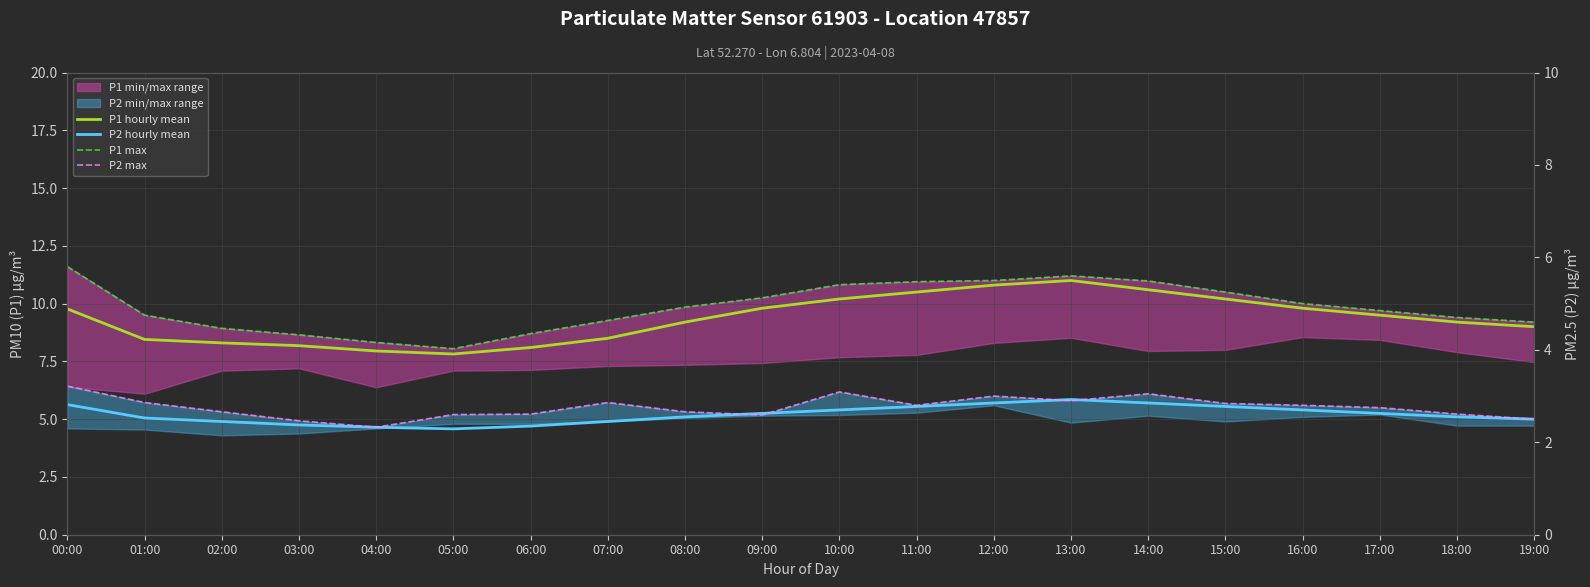

Reading right to left, list all the values displayed in this chart.

P1 hourly mean: 19:00=9.0	18:00=9.2	17:00=9.5	16:00=9.8	15:00=10.2	14:00=10.6	13:00=11.0	12:00=10.8	11:00=10.5	10:00=10.2	09:00=9.8	08:00=9.2	07:00=8.5	06:00=8.1	05:00=7.8	04:00=8.0	03:00=8.2	02:00=8.3	01:00=8.4	00:00=9.8
P2 hourly mean: 19:00=5.0	18:00=5.1	17:00=5.2	16:00=5.4	15:00=5.5	14:00=5.7	13:00=5.8	12:00=5.7	11:00=5.5	10:00=5.4	09:00=5.2	08:00=5.1	07:00=4.9	06:00=4.7	05:00=4.6	04:00=4.7	03:00=4.8	02:00=4.9	01:00=5.0	00:00=5.6
P1 max: 19:00=9.2	18:00=9.4	17:00=9.7	16:00=10.0	15:00=10.5	14:00=11.0	13:00=11.2	12:00=11.0	11:00=10.9	10:00=10.8	09:00=10.2	08:00=9.8	07:00=9.3	06:00=8.7	05:00=8.1	04:00=8.3	03:00=8.7	02:00=8.9	01:00=9.5	00:00=11.6
P2 max: 19:00=5.0	18:00=5.2	17:00=5.5	16:00=5.6	15:00=5.7	14:00=6.1	13:00=5.8	12:00=6.0	11:00=5.6	10:00=6.2	09:00=5.2	08:00=5.3	07:00=5.7	06:00=5.2	05:00=5.2	04:00=4.7	03:00=4.9	02:00=5.3	01:00=5.7	00:00=6.4